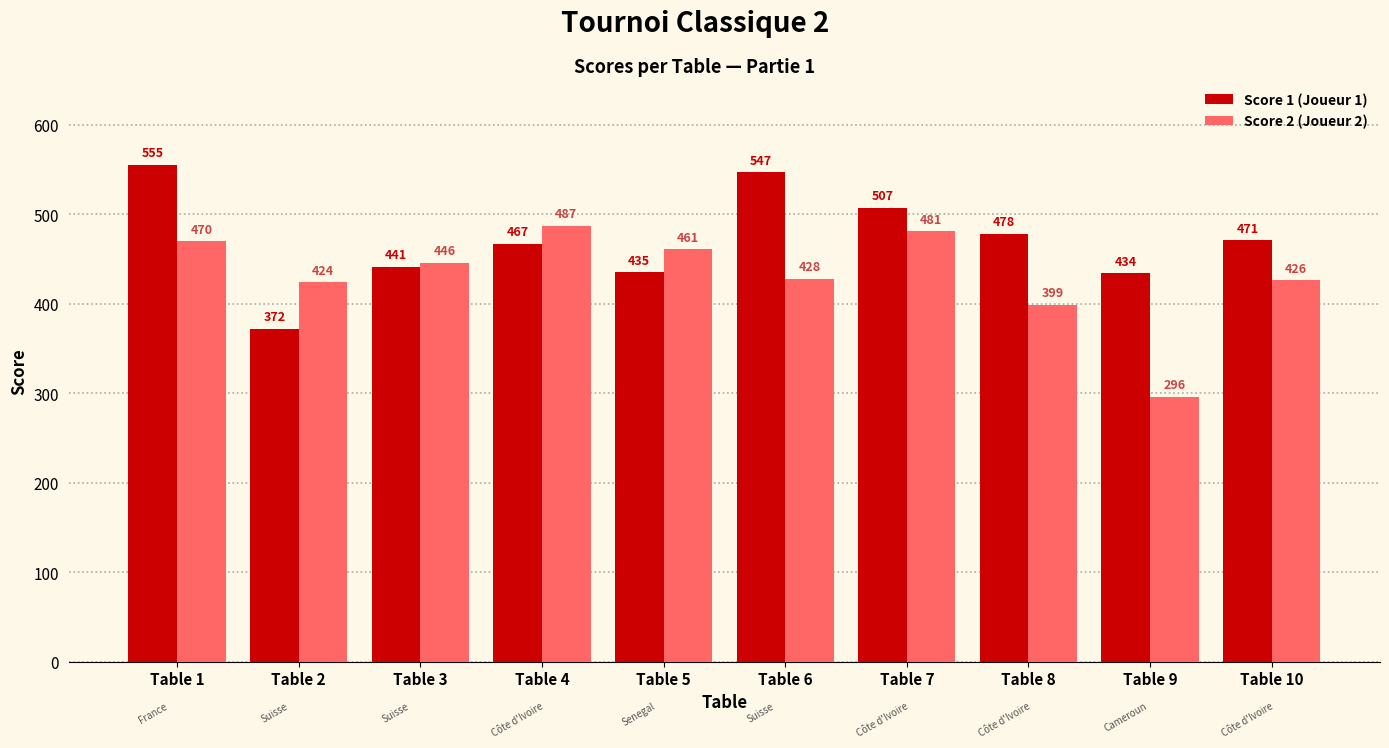

List the labels in order of Score 1 (Joueur 1) value, smallest first.

Table 2, Table 9, Table 5, Table 3, Table 4, Table 10, Table 8, Table 7, Table 6, Table 1